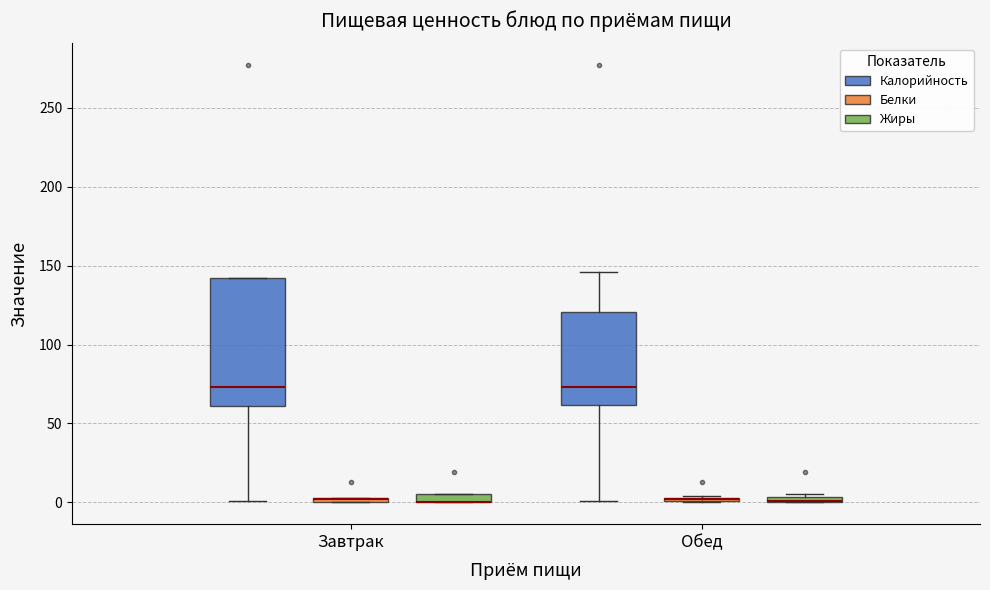

Comparing the boxes themselves (not the whiskers), which one is the tallest?

Завтрак (Калорийность)